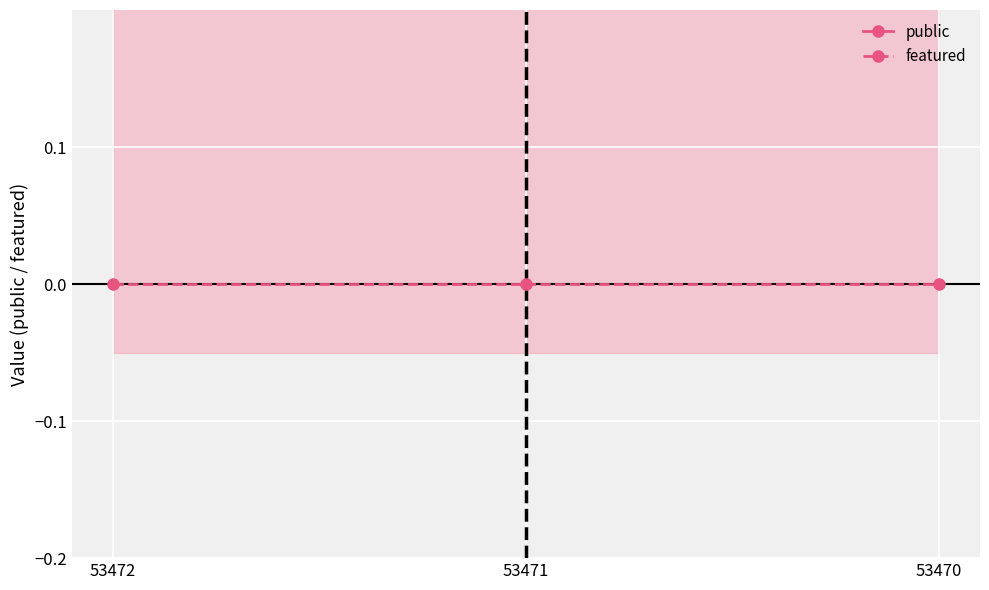

What are all the series names shown in the legend?

public, featured